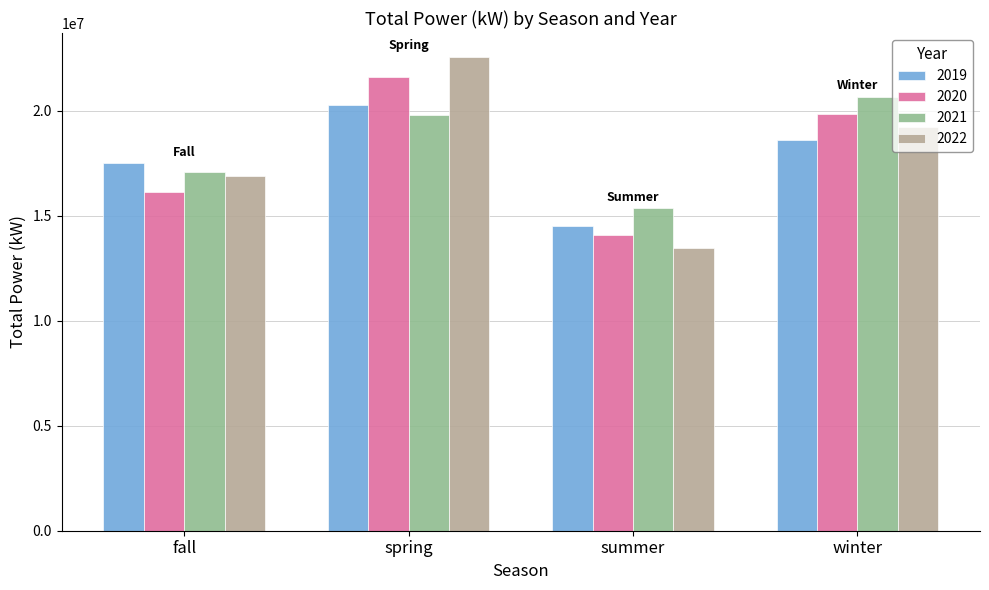

What is the total value across all series at winter?

78390744.2